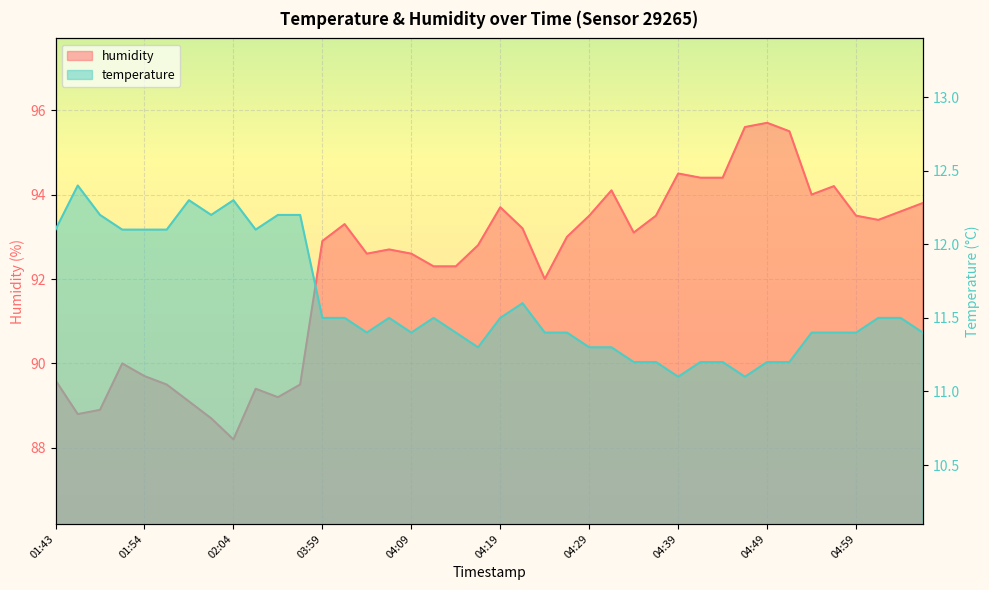

True or false: temperature and humidity cross at least once.

False